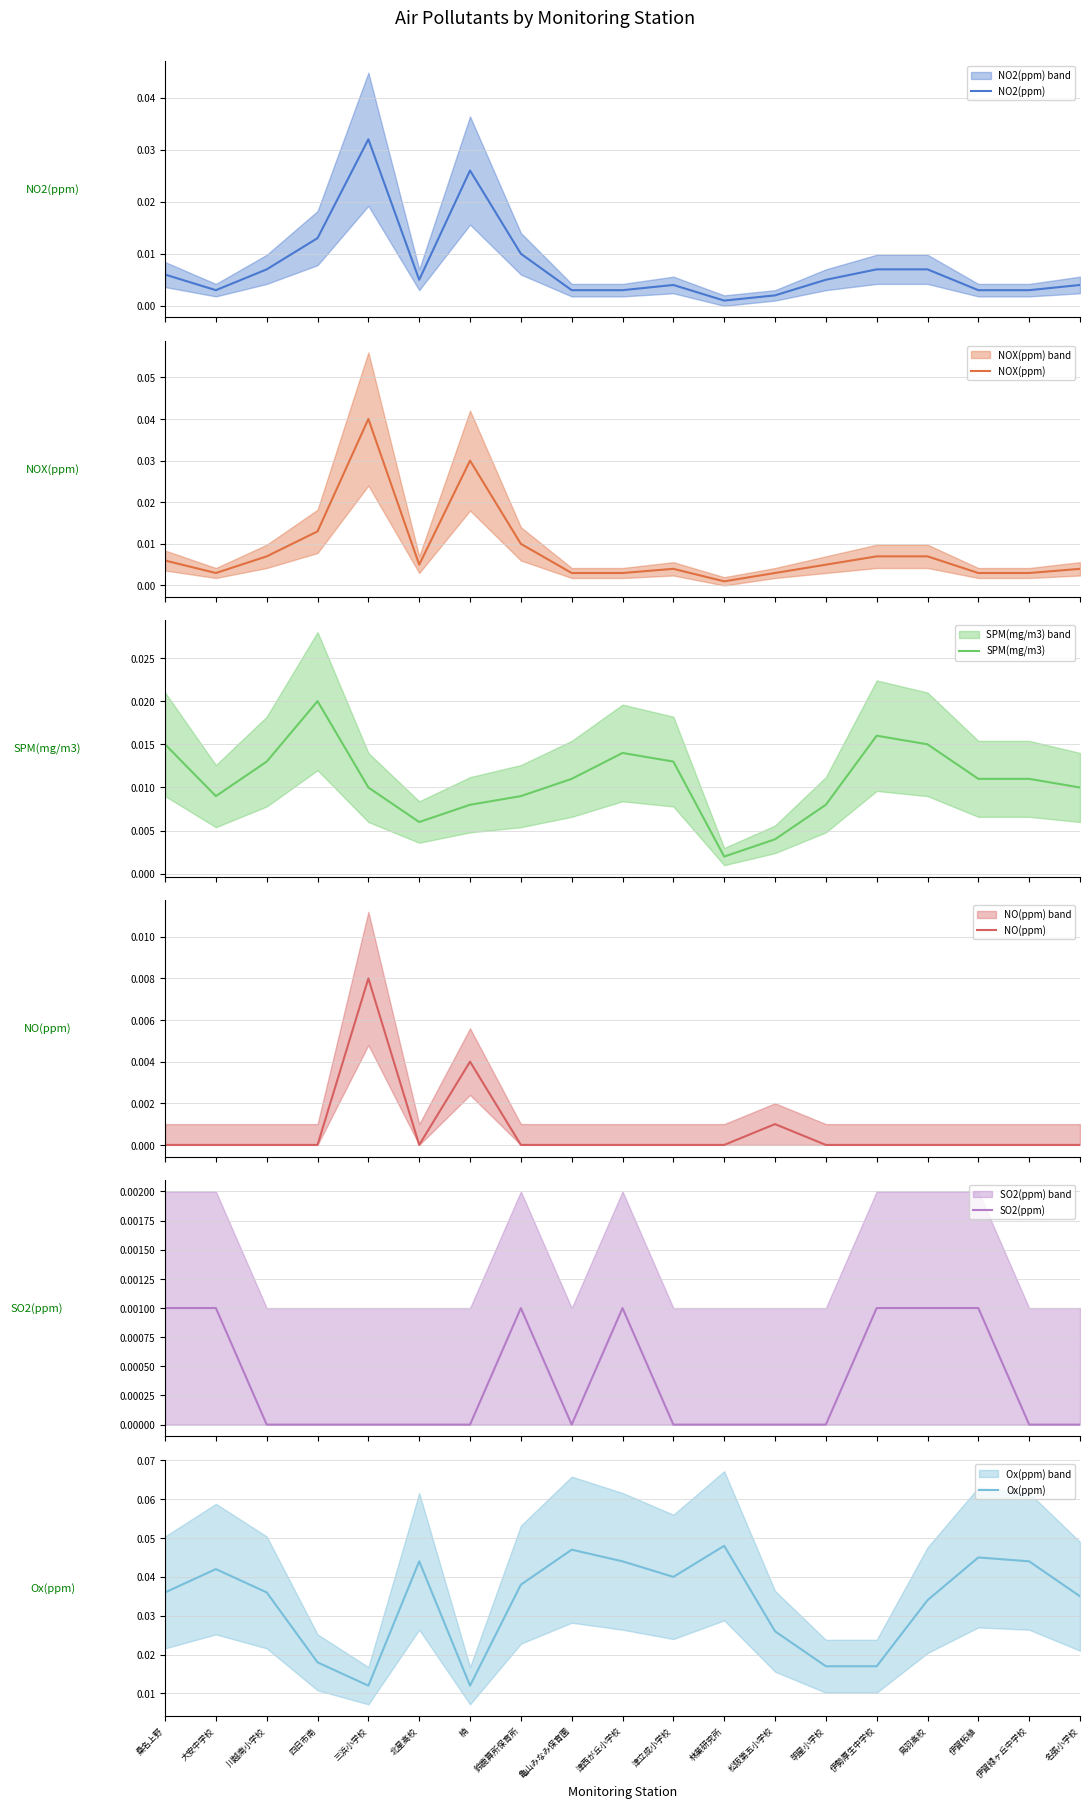

True or false: NO(ppm) and Ox(ppm) intersect in this chart.

False